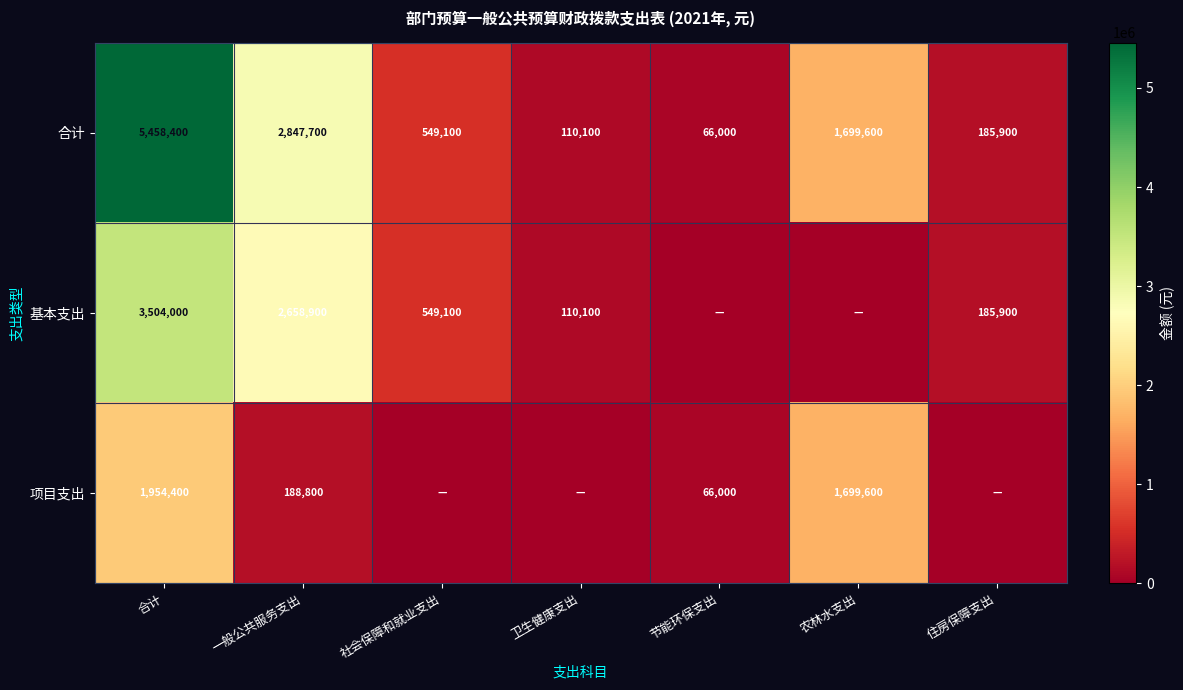

At which category is the sum across all series the highest?

合计